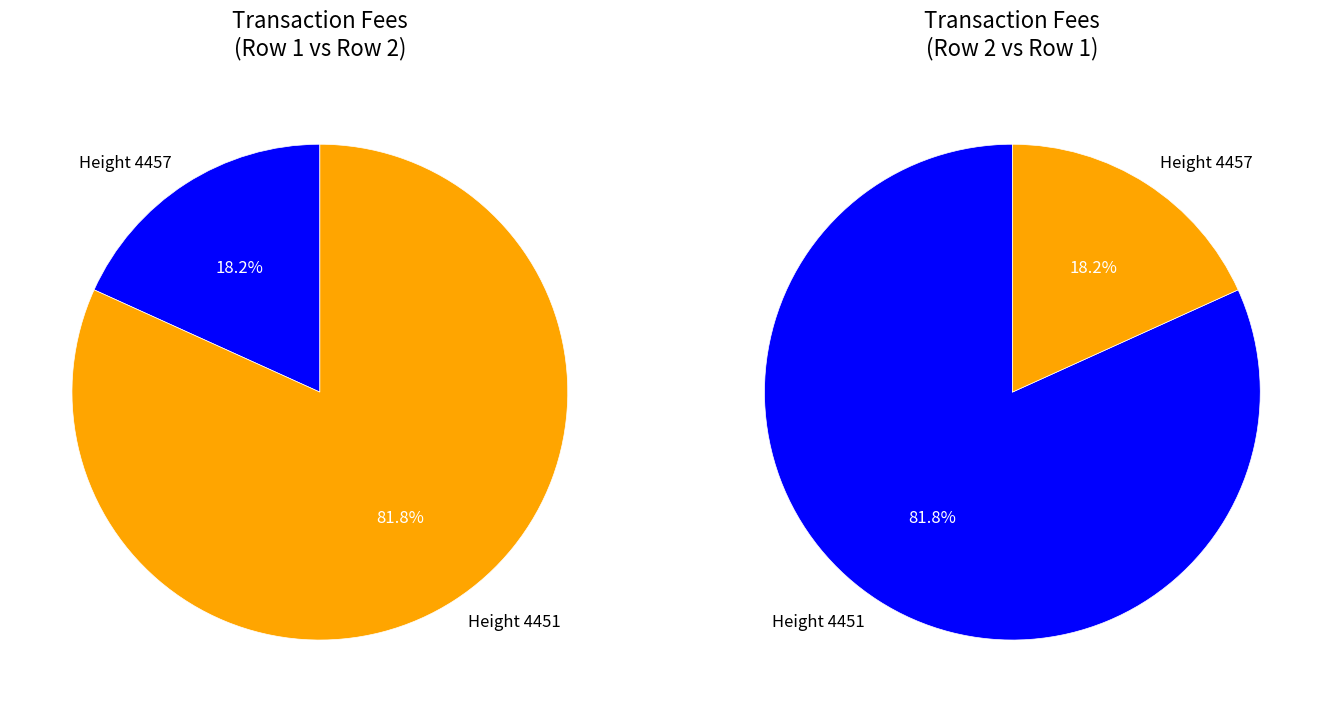

What percentage is NOT represented by 4457?

81.8%